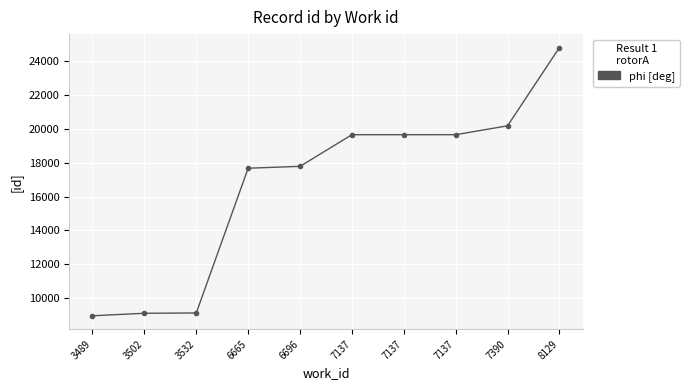

Approximately how many times larger is the value at 7137 compared to 3502?

2.2